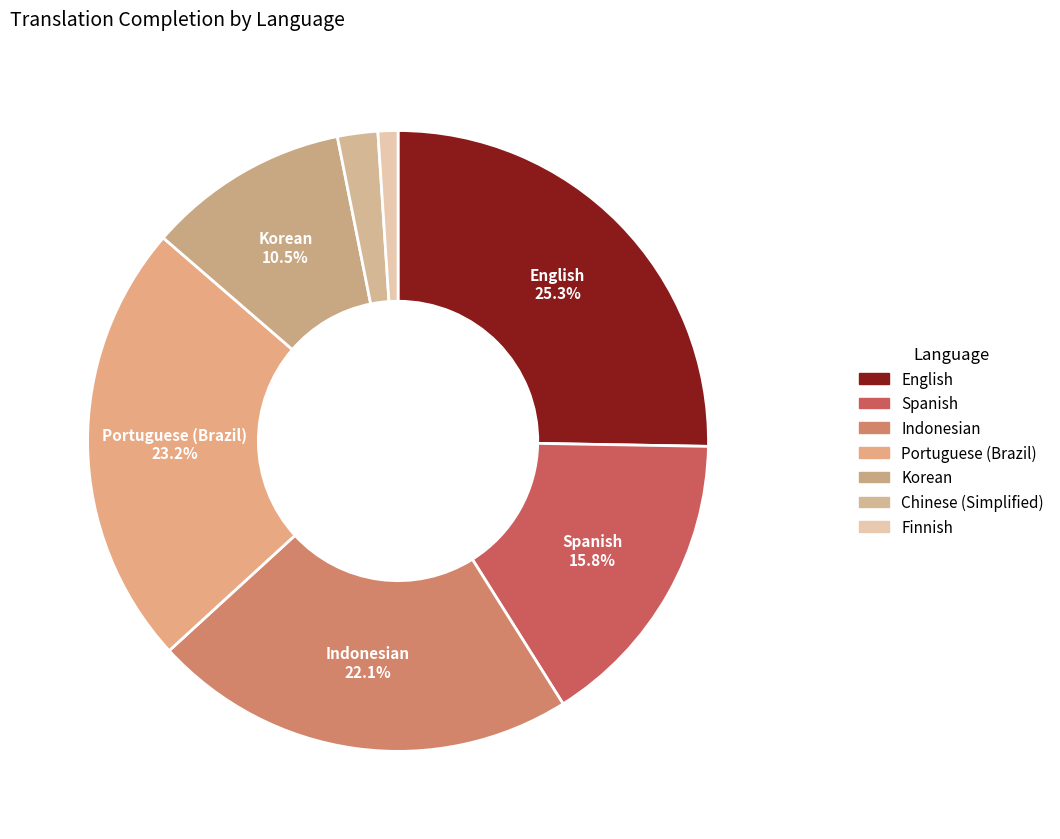

Does Spanish represent more than half of the total?

No